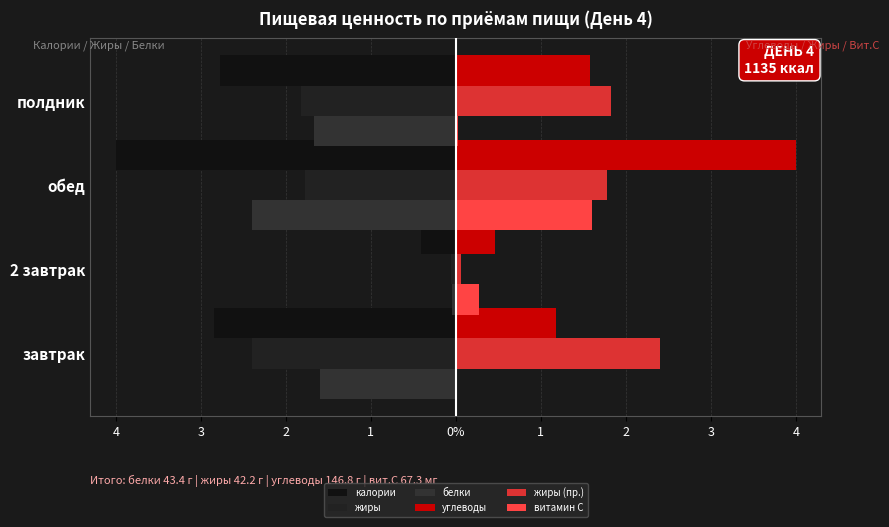

At how many categories does at least one series exceed 3?

1